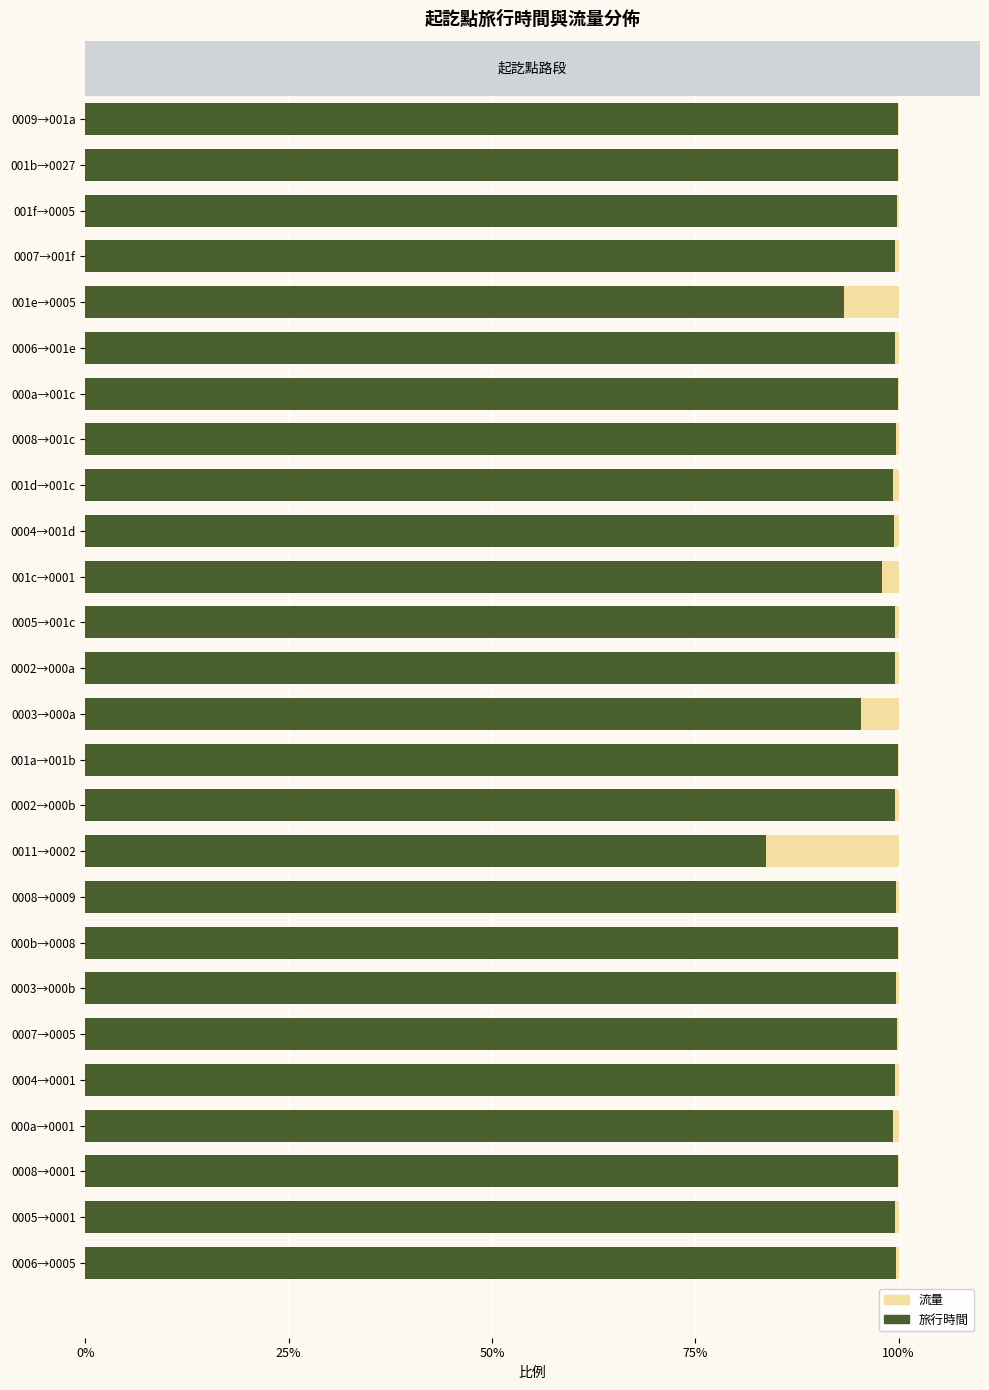

How many series are shown in this chart?

2